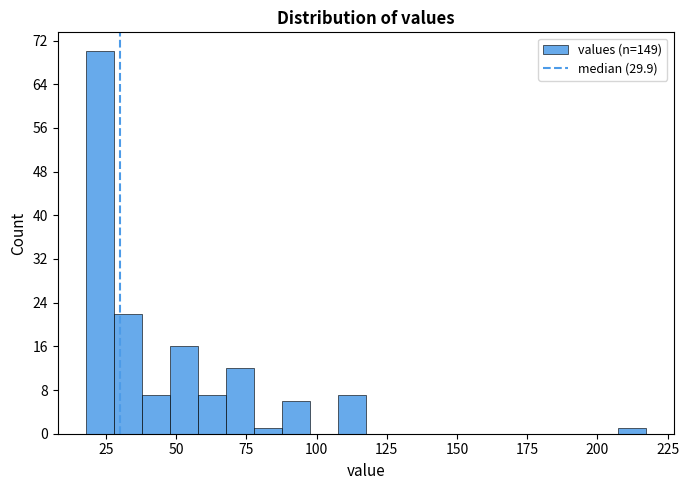

Around what value on the x-axis is the tallest bar? Give the approximate position of its centre, as read against the axis.

25